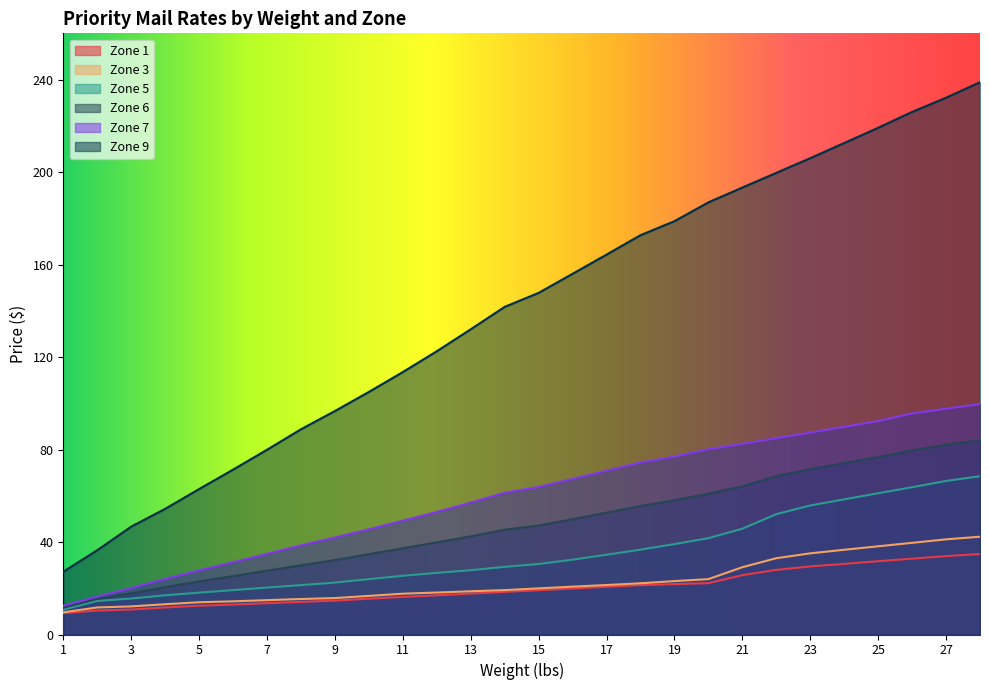

What is the value of the Zone 5 point at the 4th from the left?

16.9